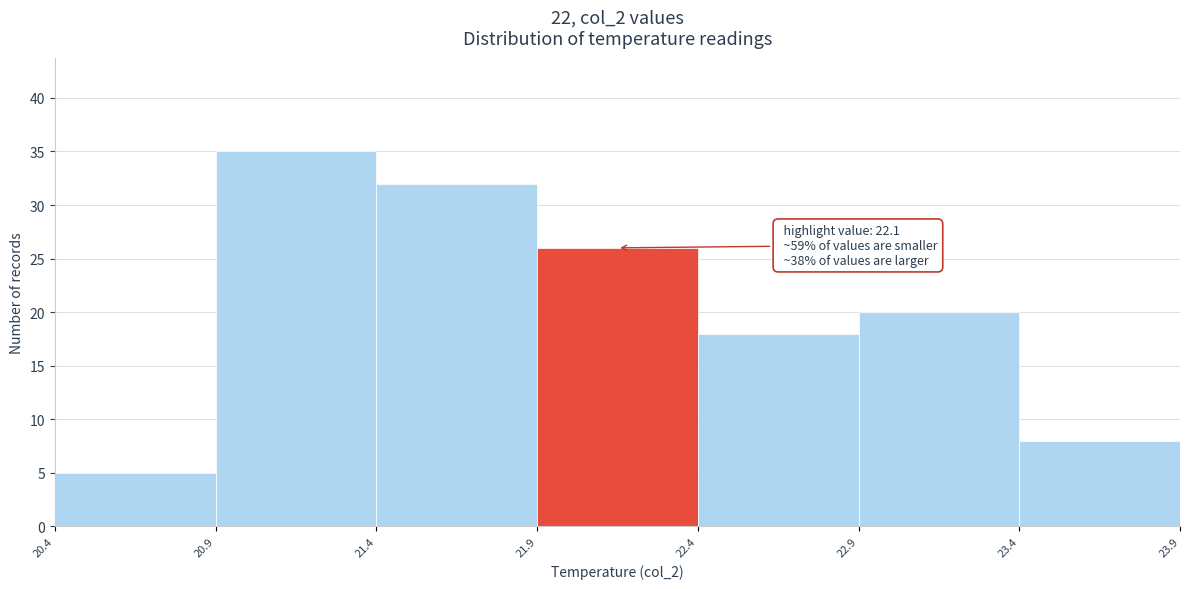

Reading left to right, transcribe all the data shown in this chart.

20.4=5	20.9=35	21.4=32	21.9=26	22.4=18	22.9=20	23.4=8